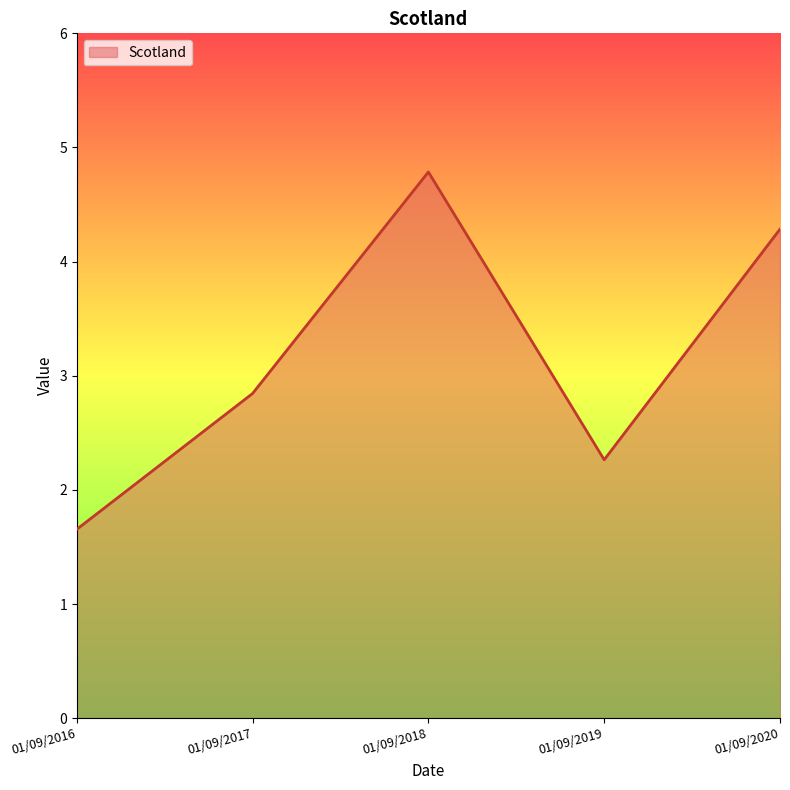

True or false: the data shows 2.3 at 01/09/2019.

True